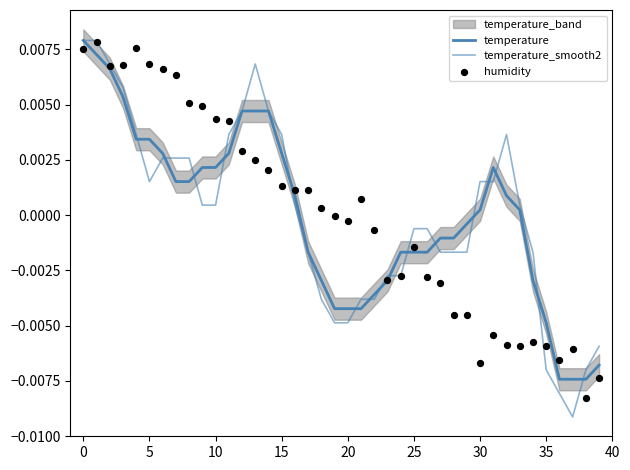

At how many categories does at least one series exceed 0?

24